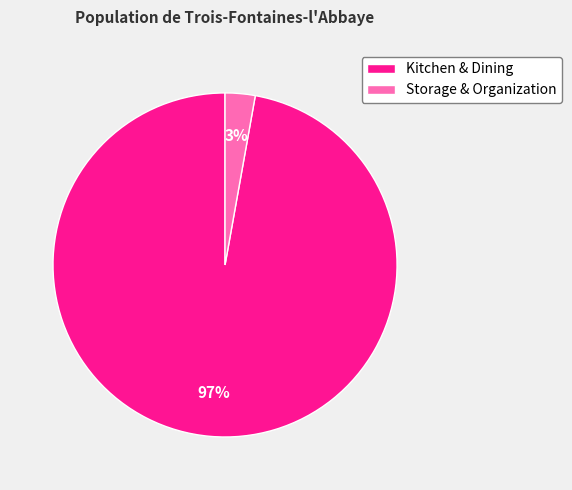

To the nearest percent, what is the difference between the largest and smallest slice percentages?

94%